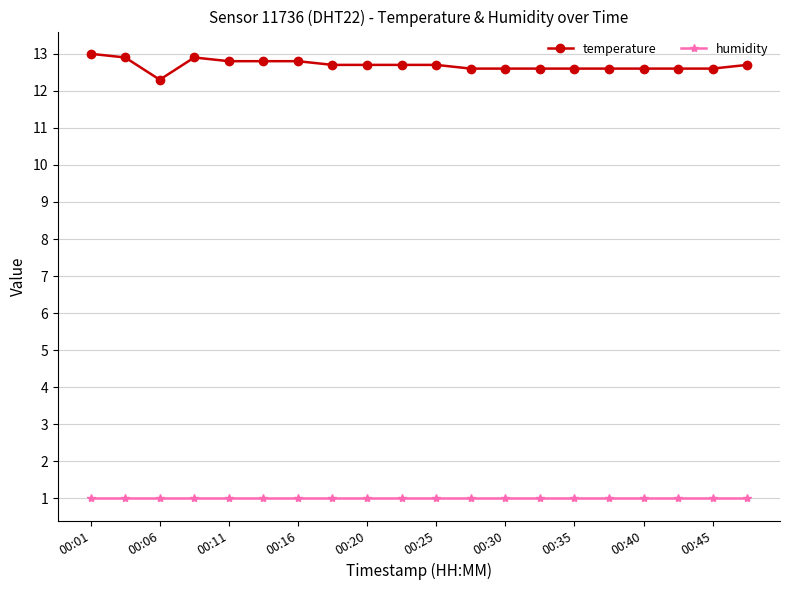

Which series has the widest spread of values?

temperature